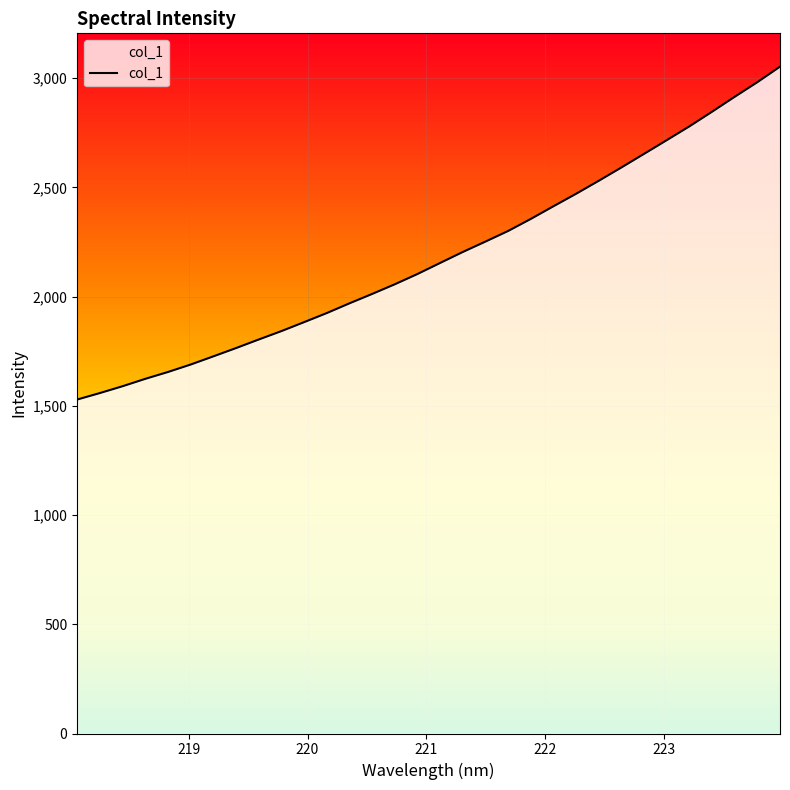

What is the maximum value shown in the chart?

3052.7